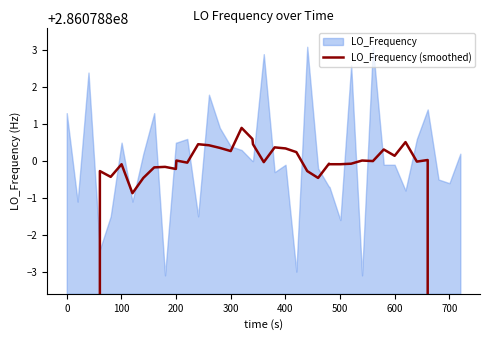

How many lines are shown in the chart?

1